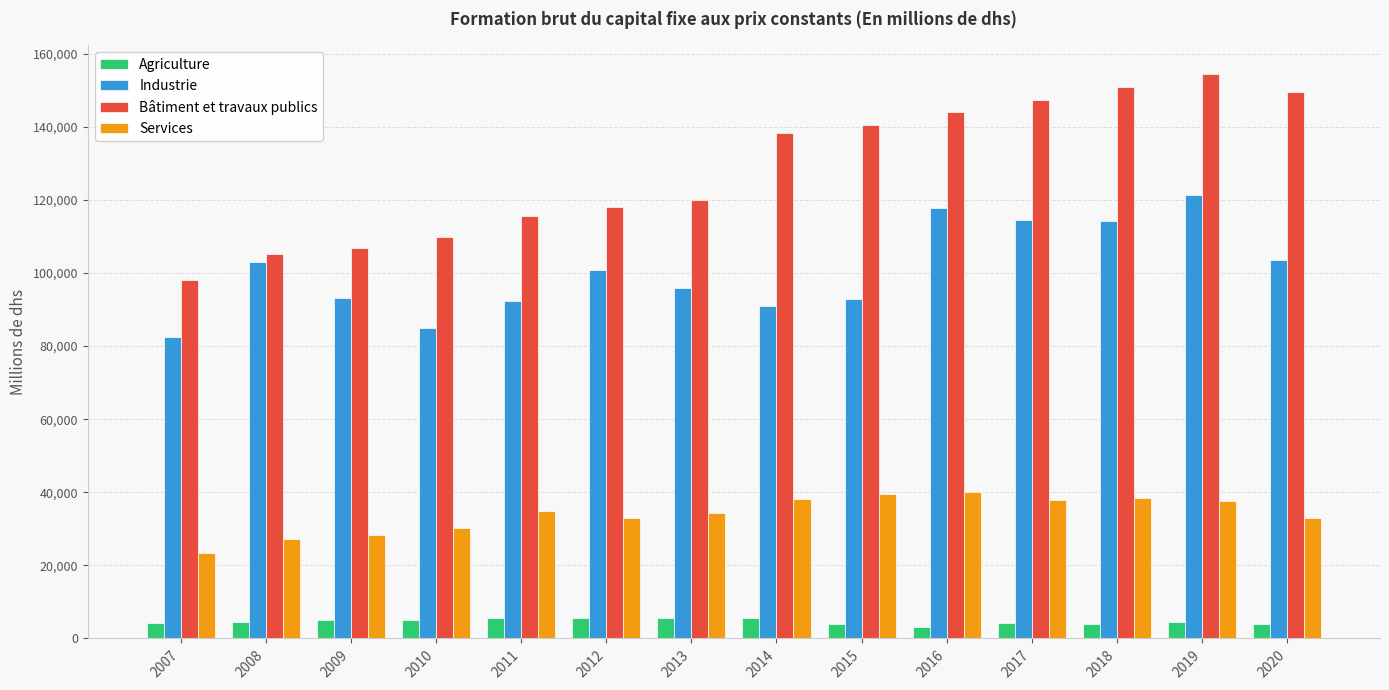

What is the maximum value shown in the chart?

154535